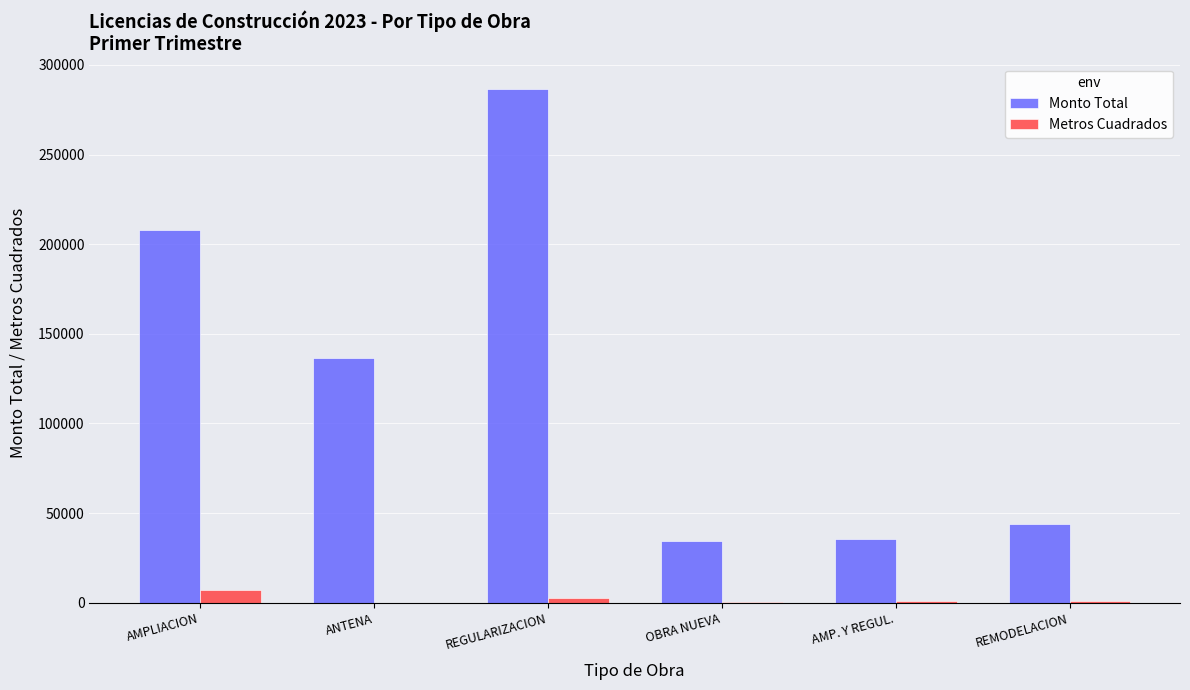

What is the spread (max minus min) of values at OBRA NUEVA?

33838.7